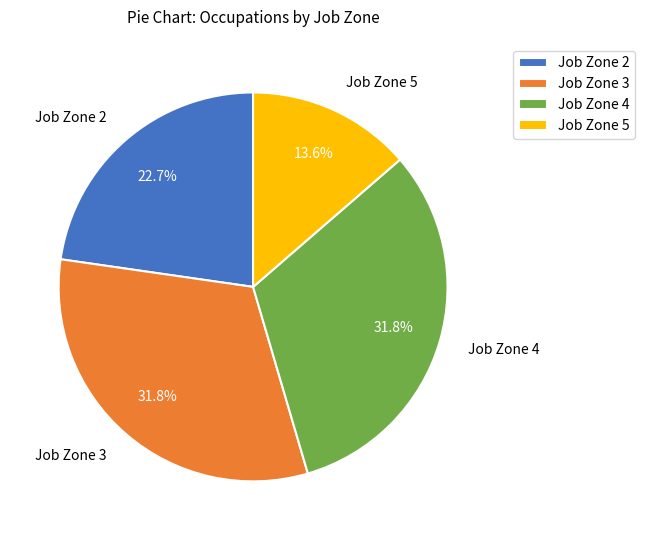

What is the ratio of the value at Job Zone 2 to the value at Job Zone 5?

1.7